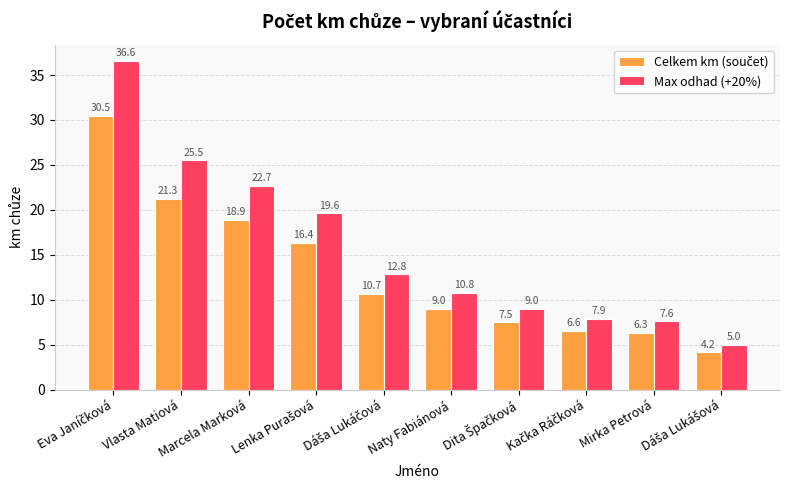

What is the greatest value displayed?

36.6